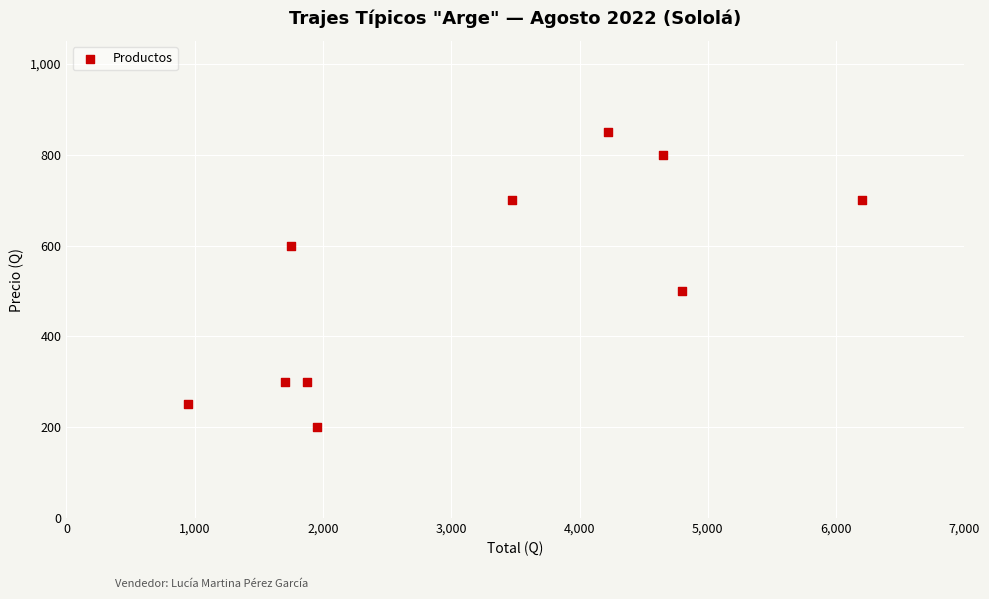

What is the range of X values (max minus min)?

5250